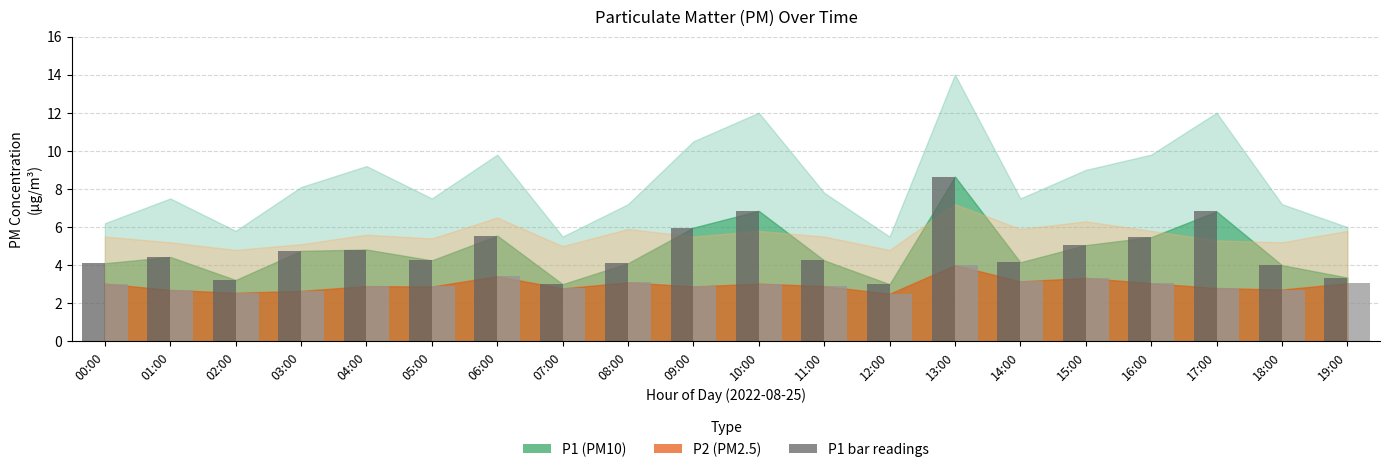

Which category has the highest value across all series?

13:00